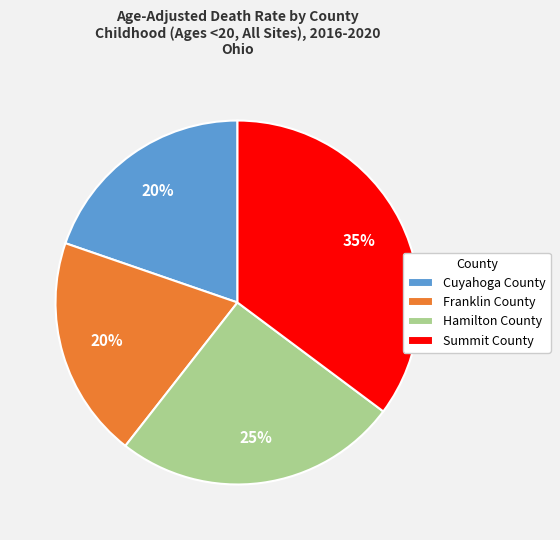

To the nearest percent, what is the difference between the Summit County and Cuyahoga County slice percentages?

15%